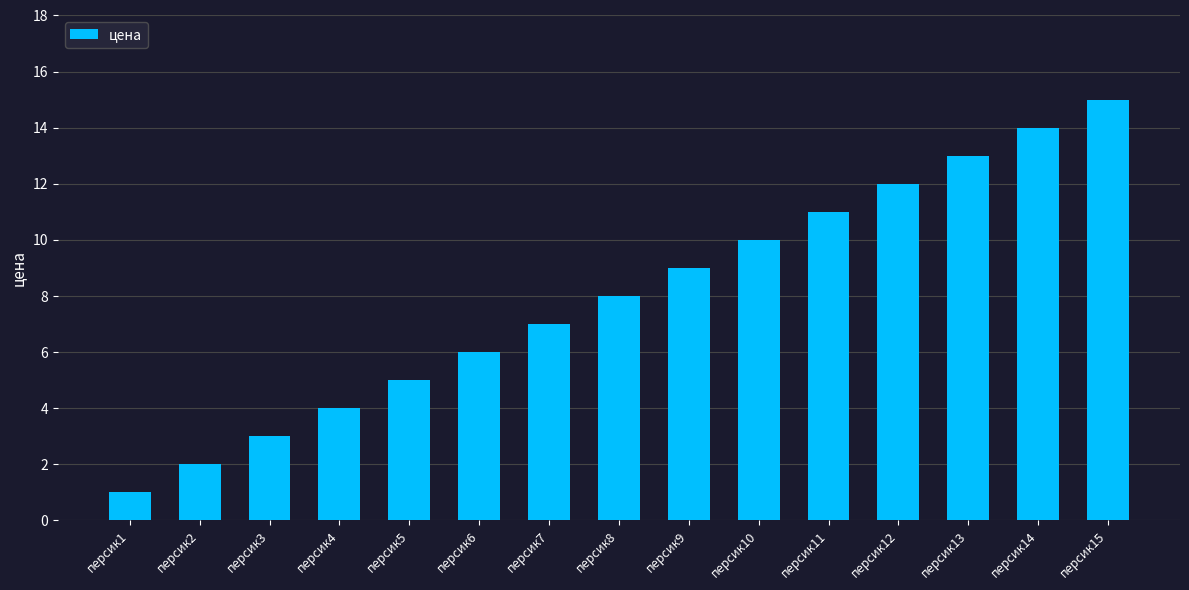

How many data points are less than 8?

7